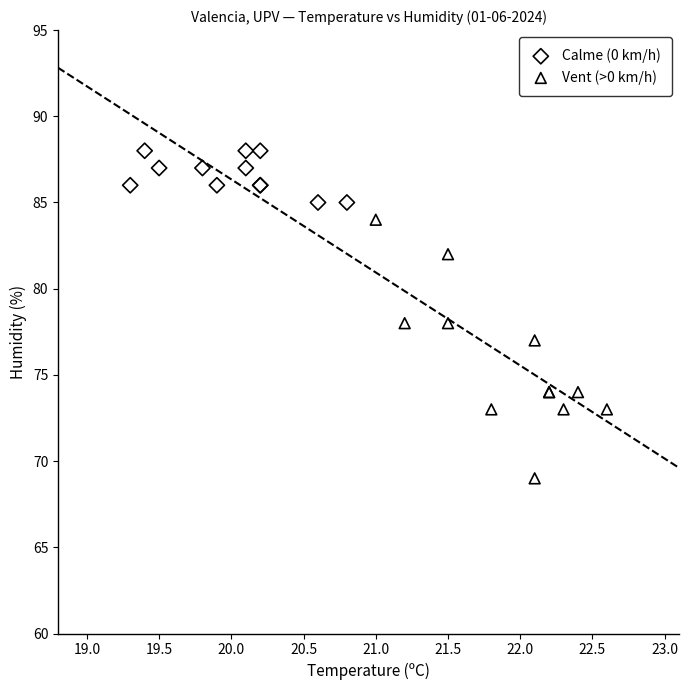

What are all the series names shown in the legend?

Calme (0 km/h), Vent (>0 km/h)